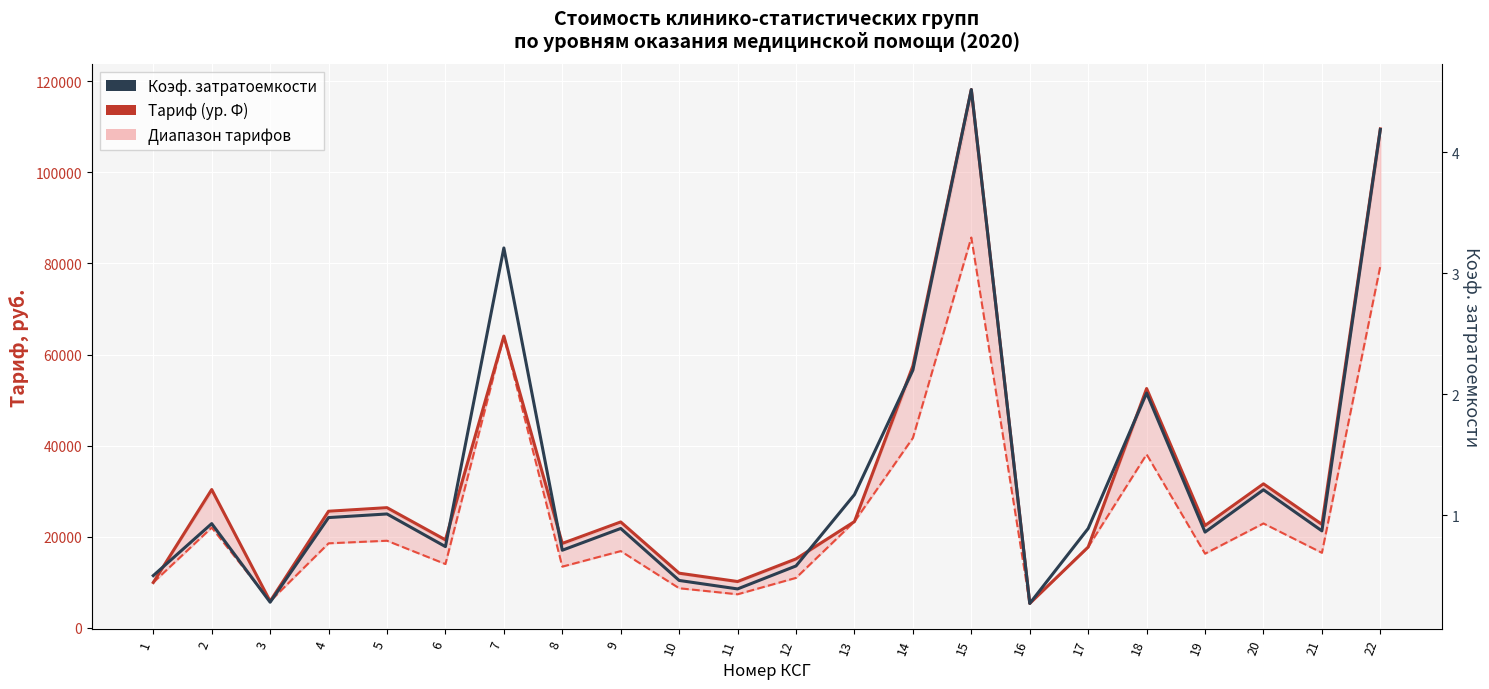

Rank the categories by Коэф. затратоемкости value from highest to lowest.

15, 22, 7, 14, 18, 20, 13, 5, 4, 2, 9, 17, 21, 19, 6, 8, 12, 1, 10, 11, 3, 16